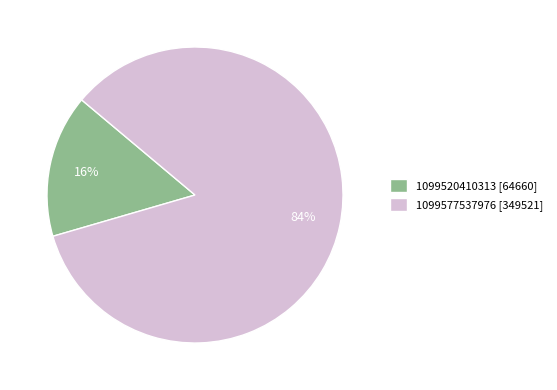

What percentage is the 1099520410313 slice, to the nearest percent?

16%